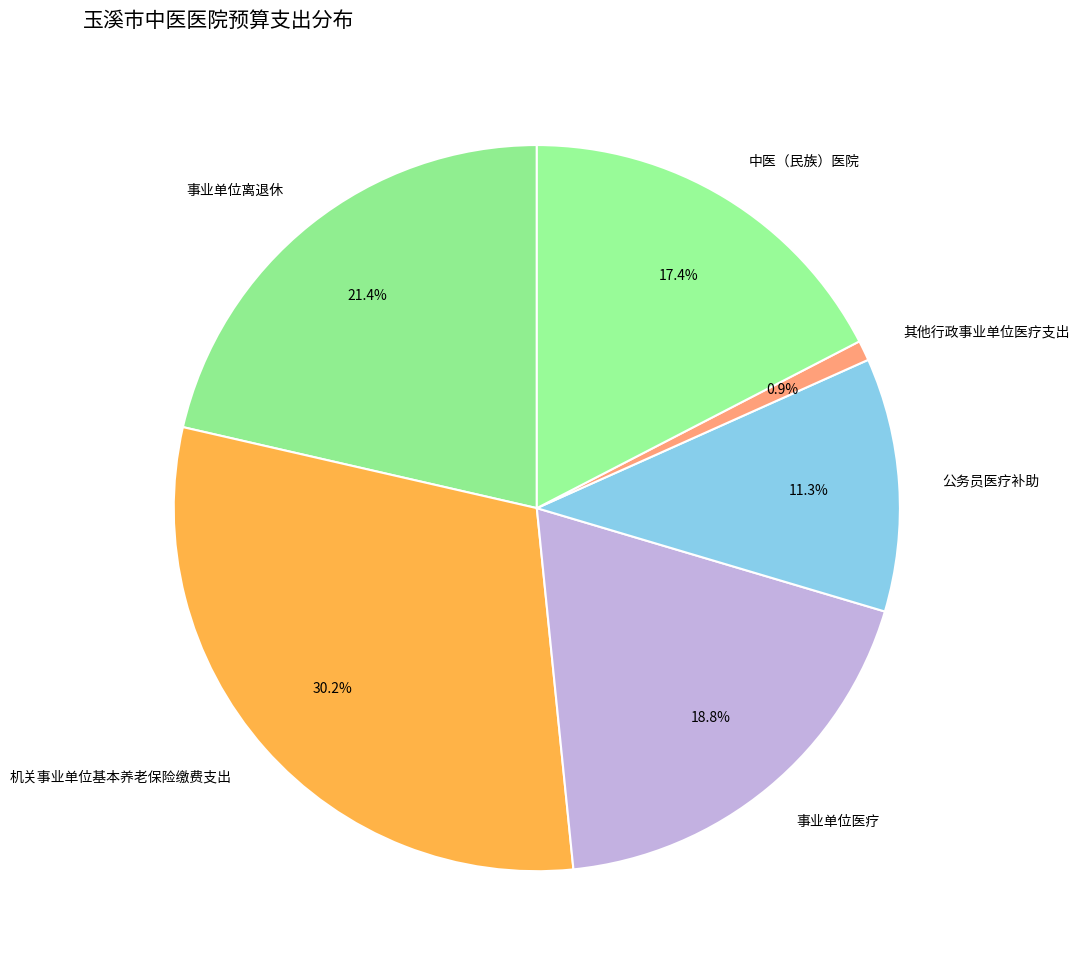

Is there any slice that represents more than half of the pie?

No